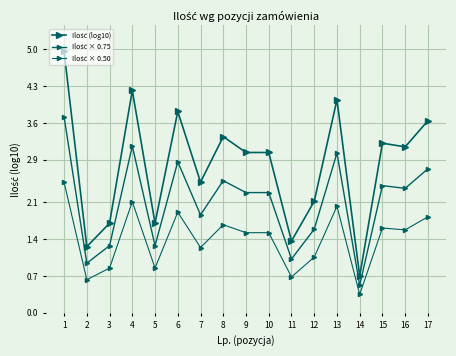

What is the value of the Ilość (log10) point at the 5th from the left?

1.7